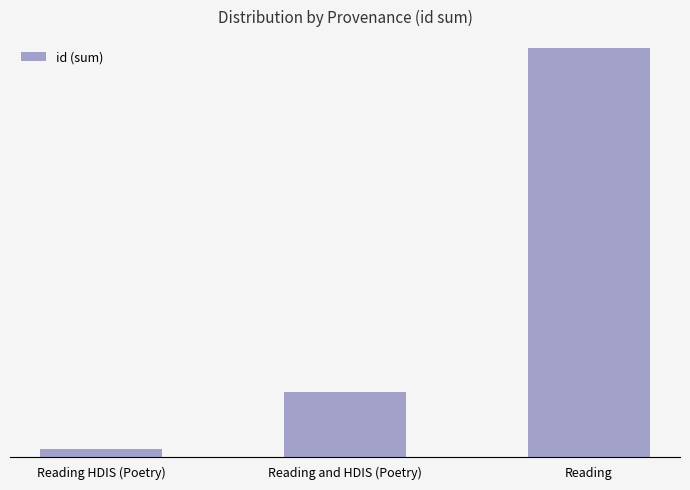

What is the sum of all values?

154123